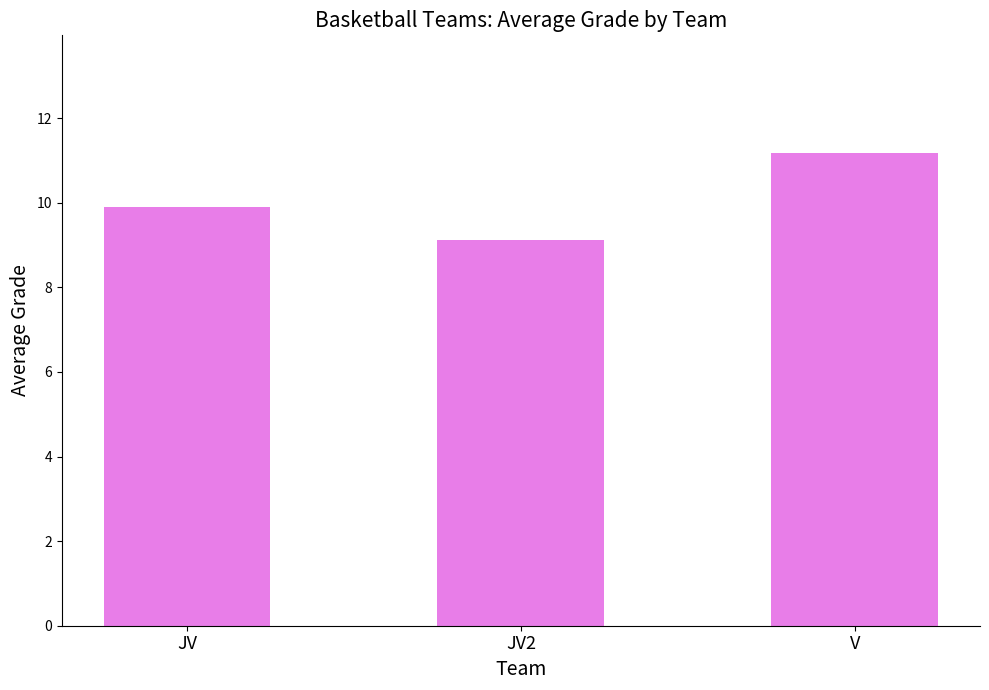

The value at JV2 is 9.1. True or false?

True